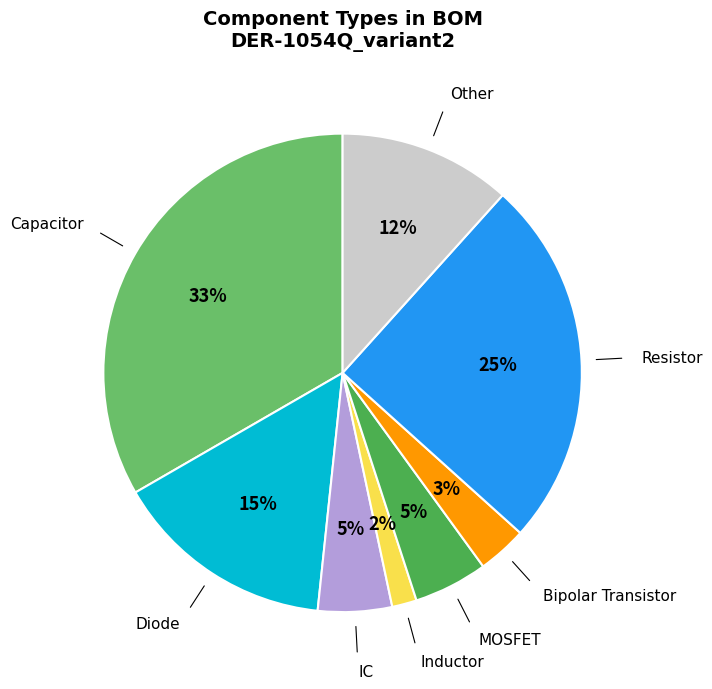

Does any single category account for the majority?

No